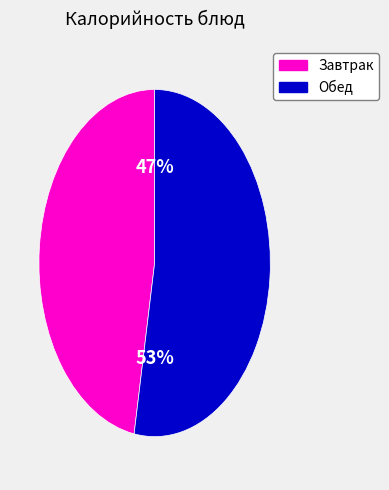

To the nearest percent, what is the difference between the largest and smallest slice percentages?

6%